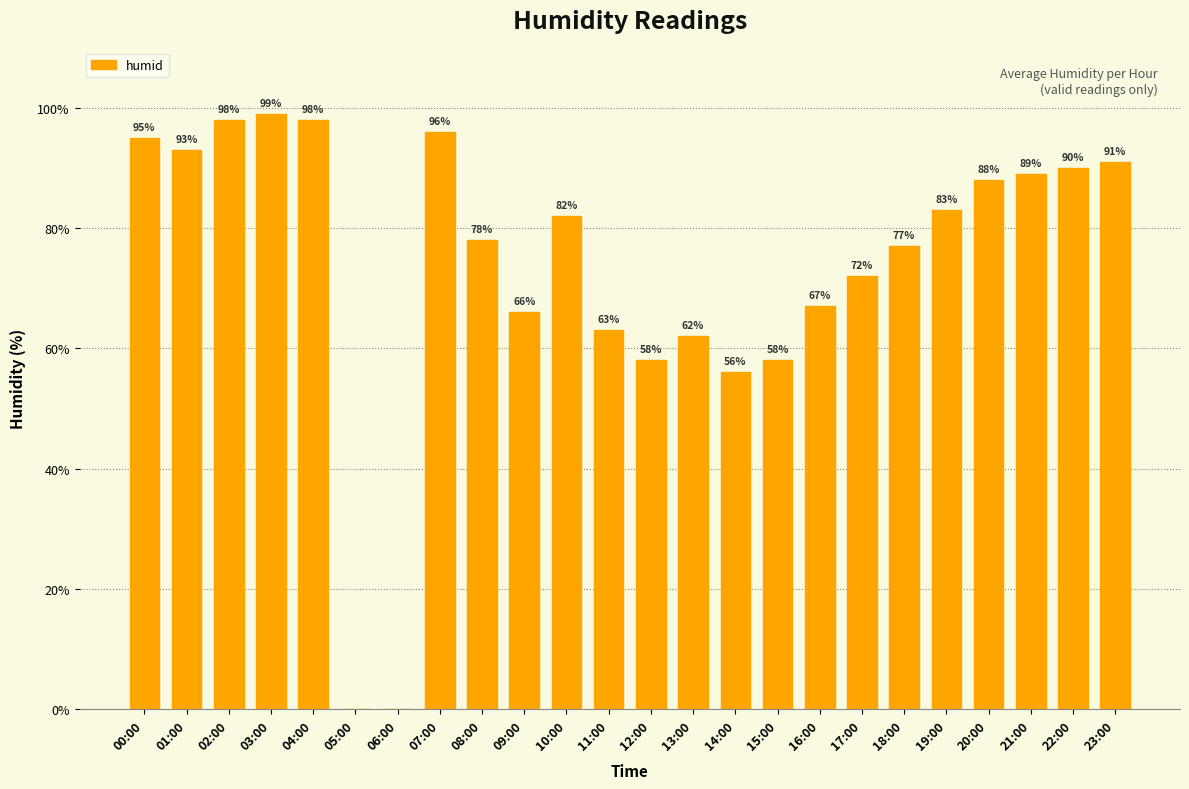

Which category has the highest value across all series?

03:00